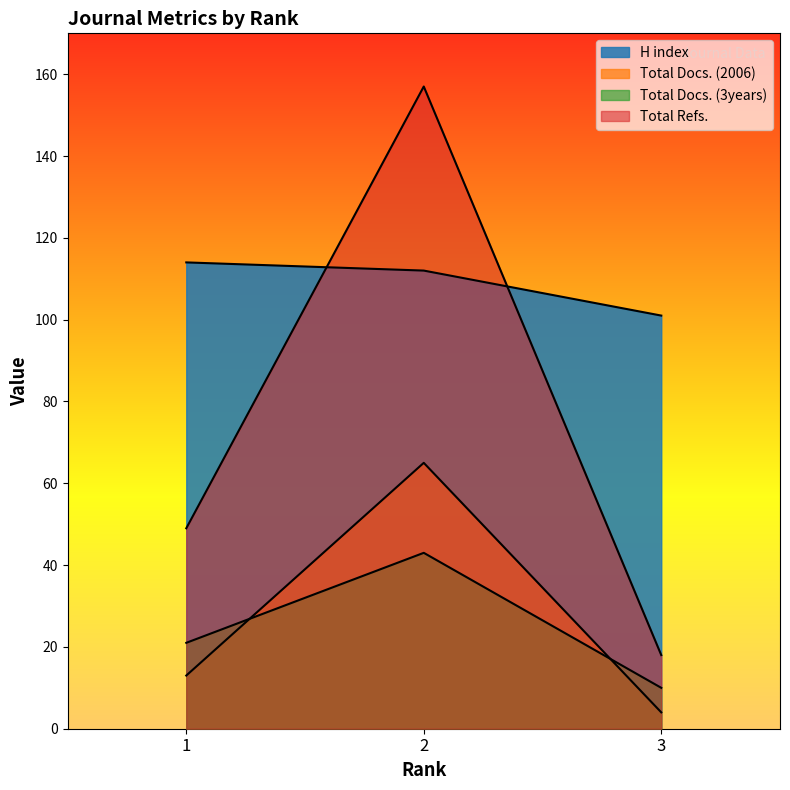

What is the total value across all series at 3?

133